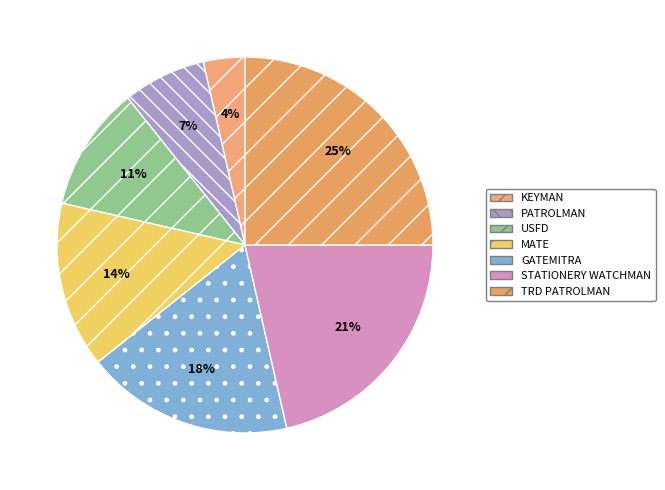

The GATEMITRA slice represents 18% of the pie. True or false?

True